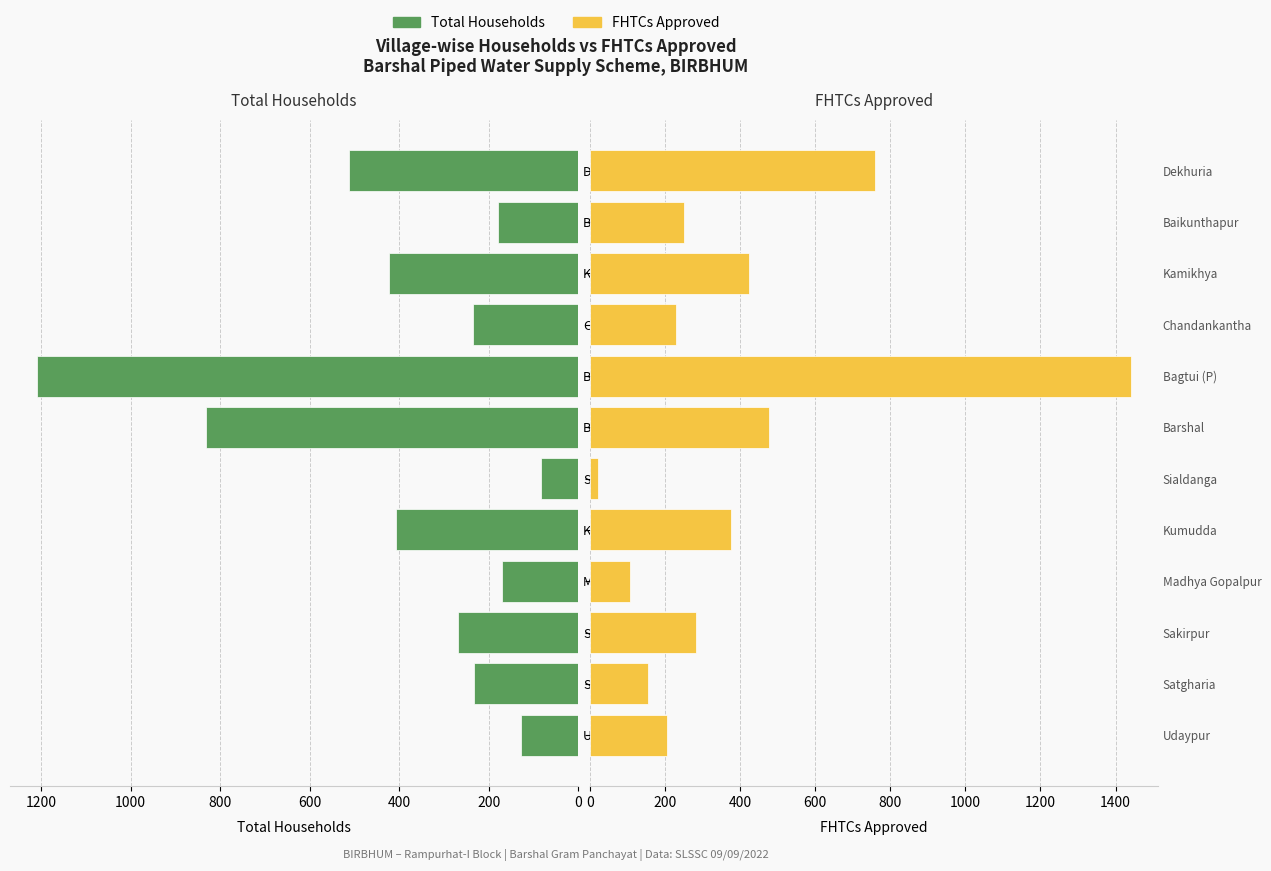

Between Madhya Gopalpur and Kamikhya, which series saw the biggest shift?

FHTCs Approved